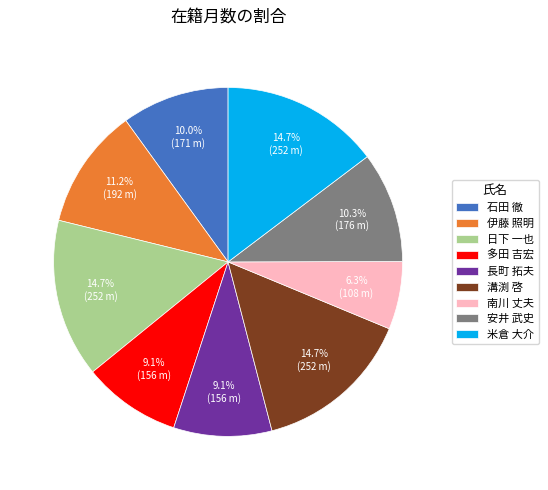

Which category has the smallest portion of the pie?

南川 丈夫